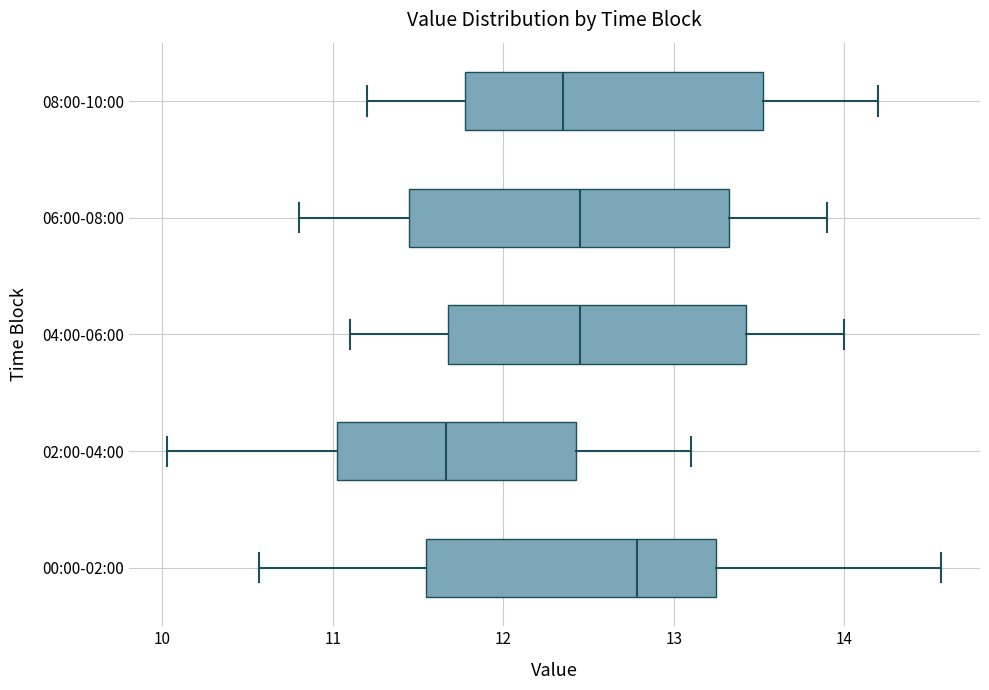

Reading bottom to top, read every box against the x-axis: the position of its median line, the range the box covers, and the ends of its whiskers. The values are not printed on the chart, so give them approximately, as read against the axis.

00:00-02:00: median 12.8, box 11.5 to 13.3, whiskers 10.6 to 14.6
02:00-04:00: median 11.7, box 11.0 to 12.4, whiskers 10.0 to 13.1
04:00-06:00: median 12.5, box 11.7 to 13.4, whiskers 11.1 to 14.0
06:00-08:00: median 12.5, box 11.5 to 13.3, whiskers 10.8 to 13.9
08:00-10:00: median 12.4, box 11.8 to 13.5, whiskers 11.2 to 14.2